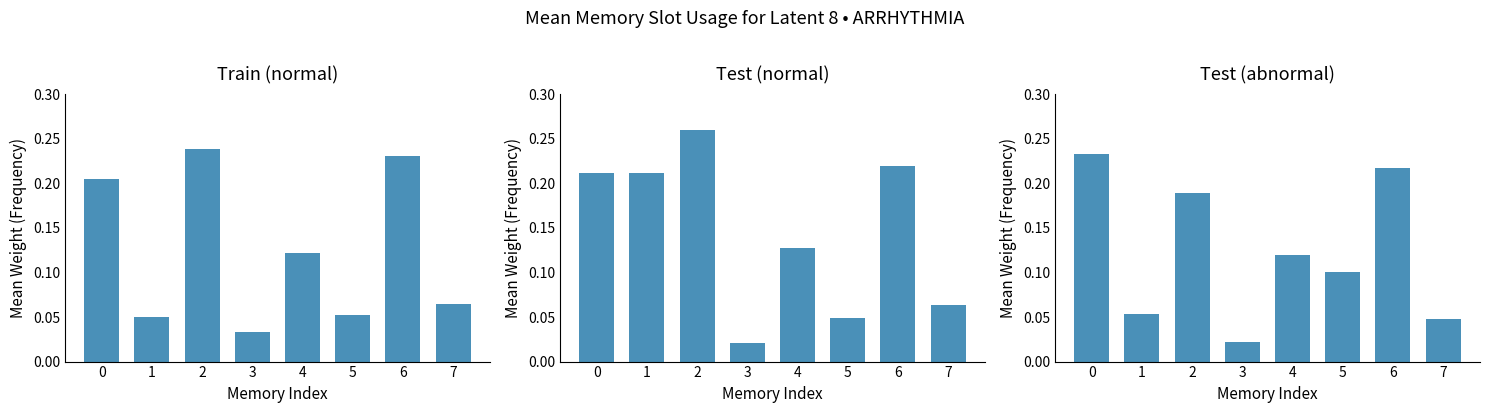

What is the sum of all Train (normal) values?

1.0